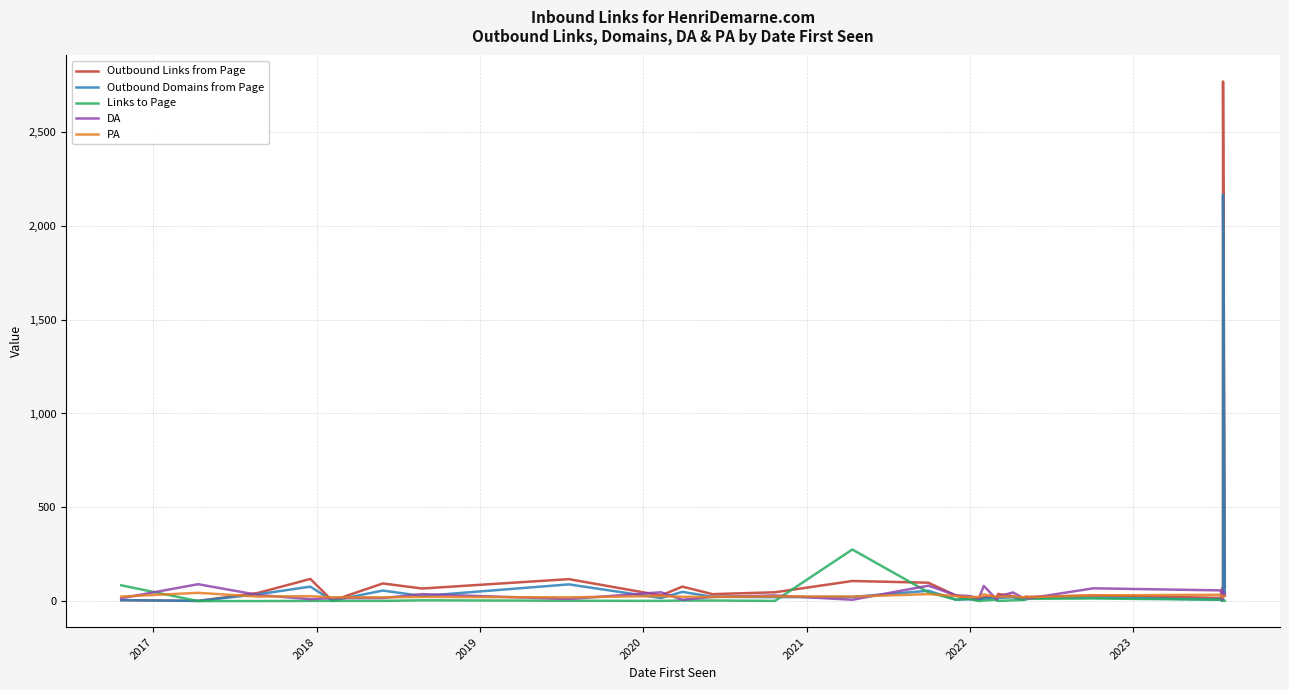

After their last crossing, which series has the higher values: DA or PA?

DA